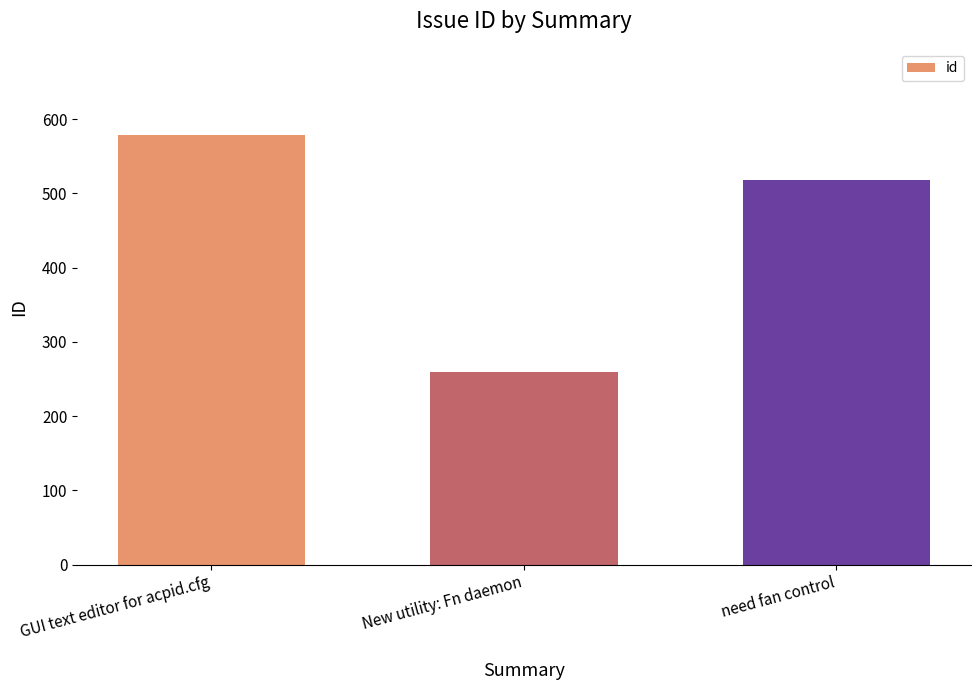

The value at need fan control is 832. True or false?

False